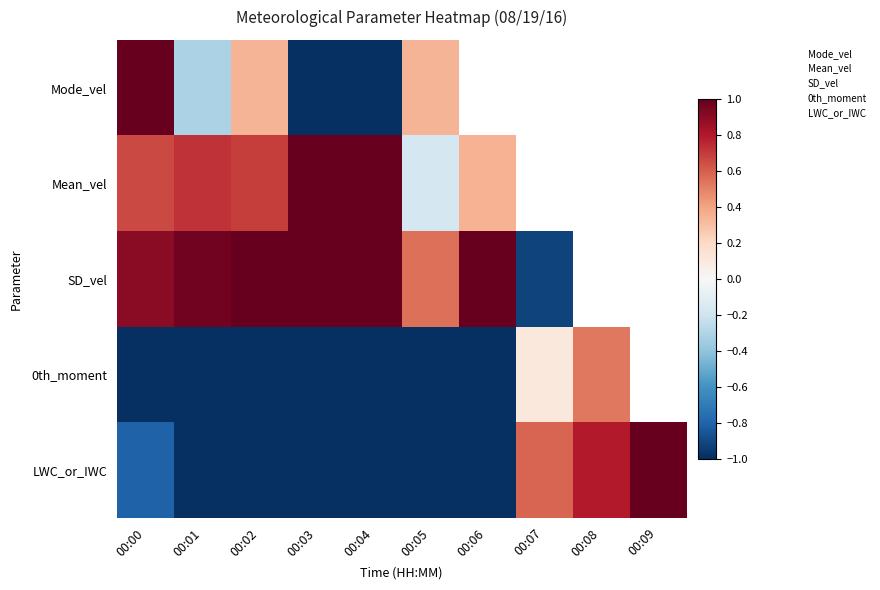

List the series in order of their peak value, highest first.

Mode_vel, Mean_vel, SD_vel, 0th_moment, LWC_or_IWC